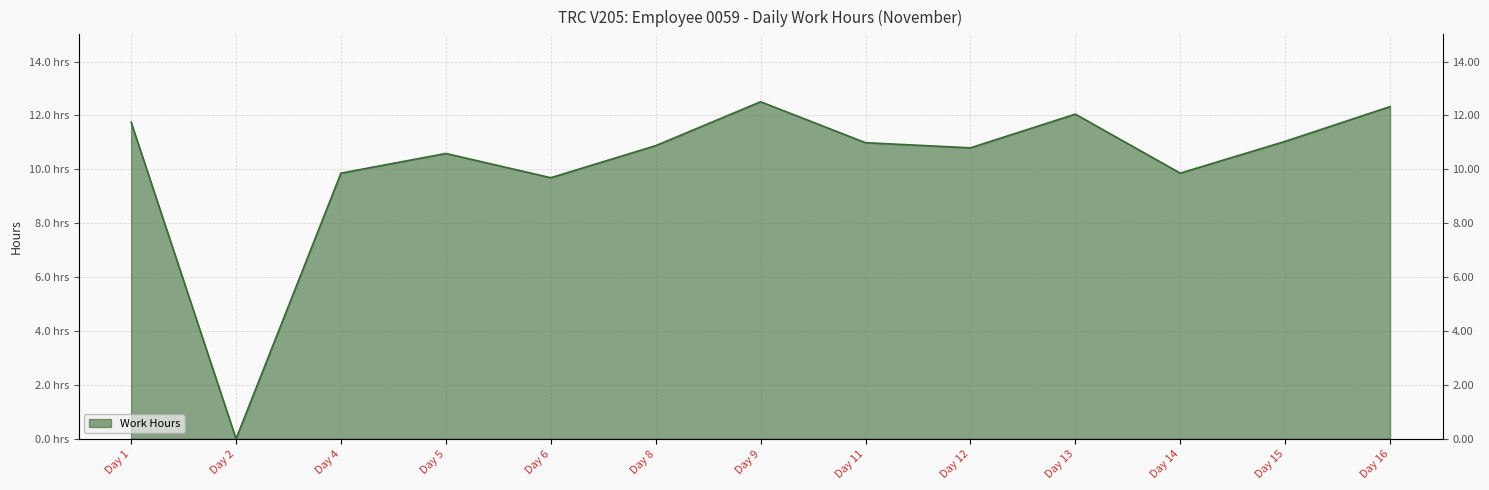

What is the sum of all values?

132.3